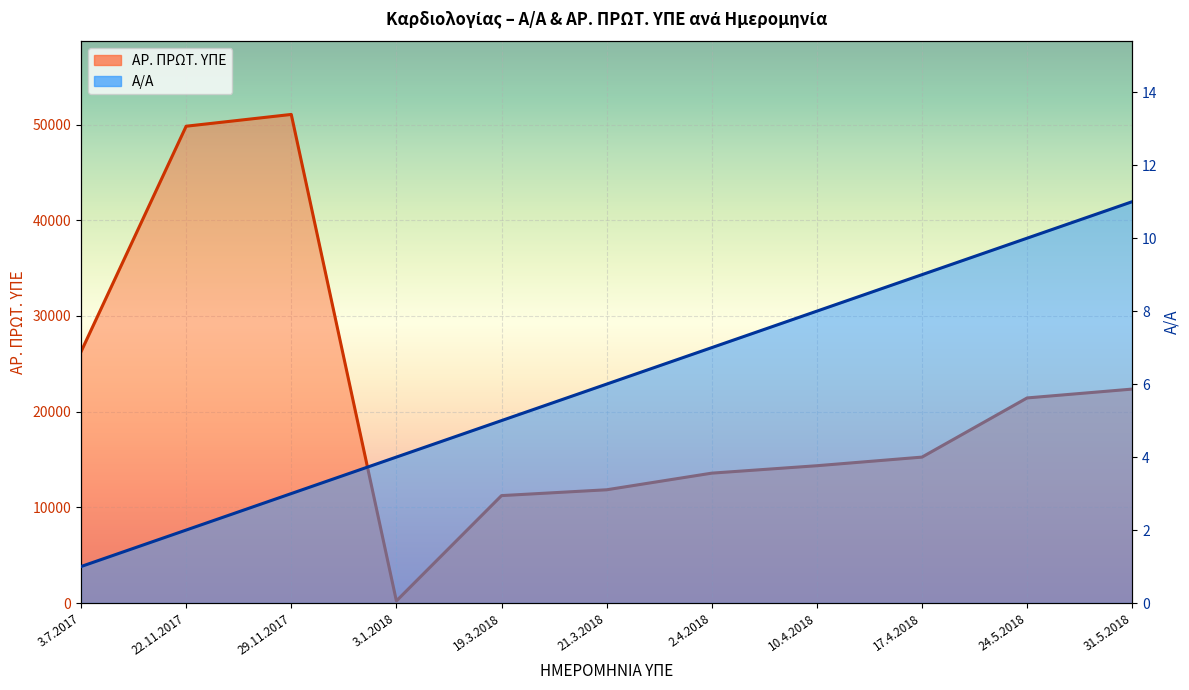

True or false: ΑΡ. ΠΡΩΤ. ΥΠΕ has a value of 15277 at 19.3.2018.

False